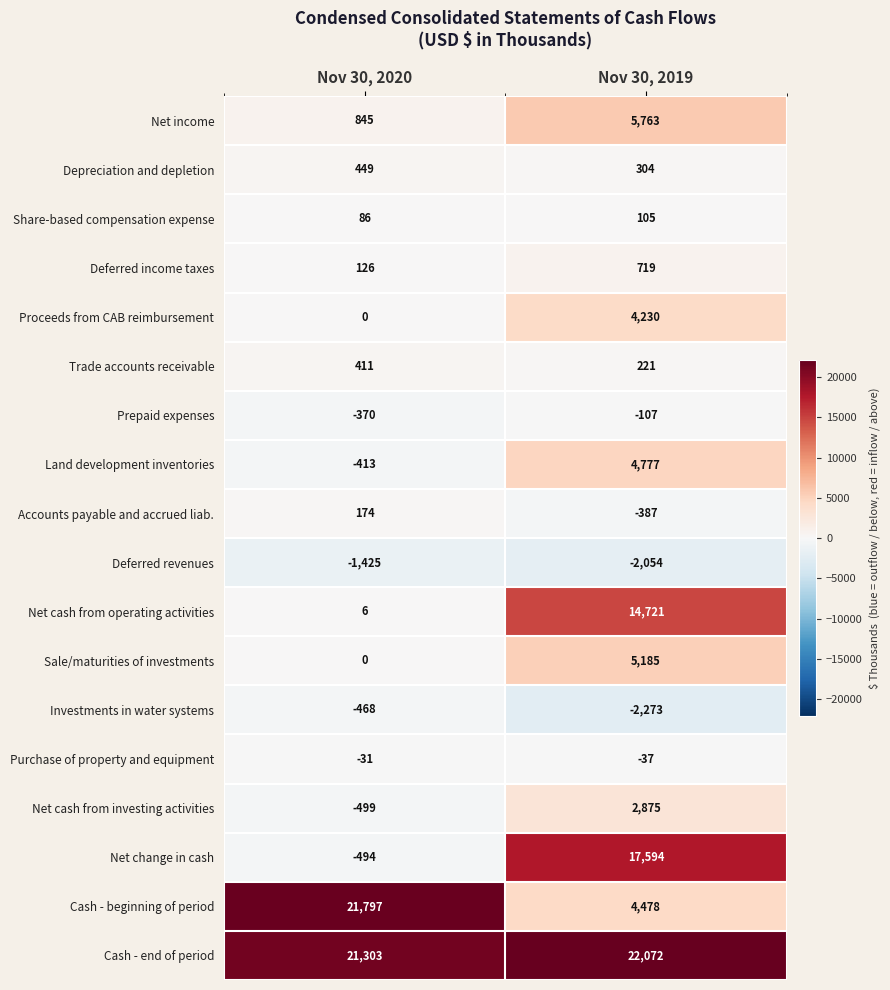

What is the difference between the maximum and minimum values in the Net income series?

4918